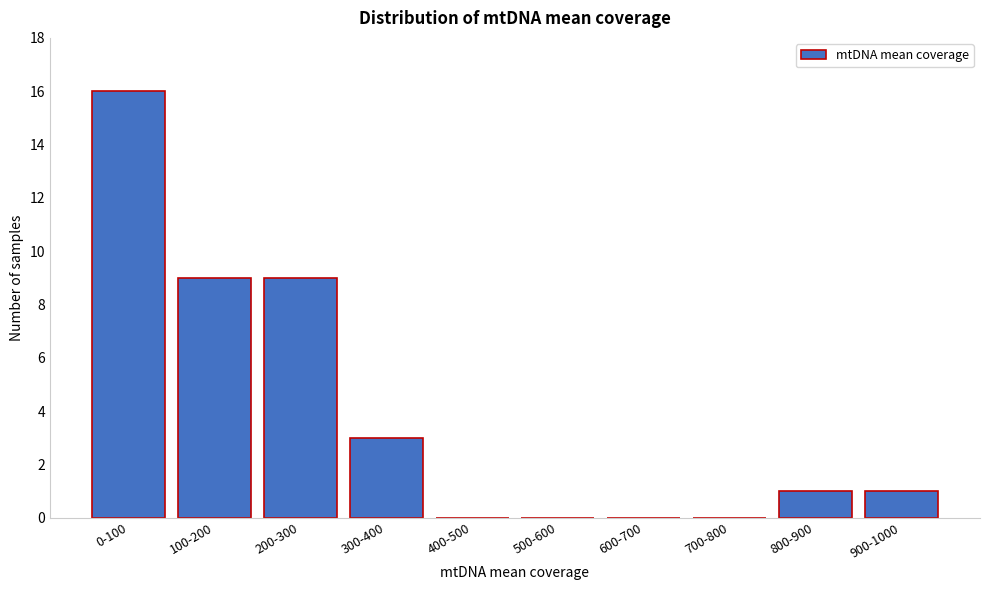

Reading left to right, what are all the values shown in this chart?

0-100=16	100-200=9	200-300=9	300-400=3	400-500=0	500-600=0	600-700=0	700-800=0	800-900=1	900-1000=1